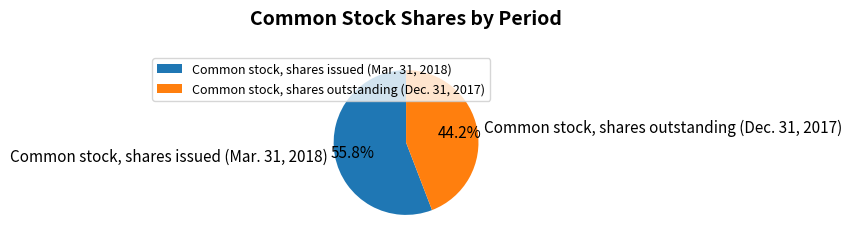

Is Common stock, shares issued (Mar. 31, 2018) the majority of the pie?

Yes